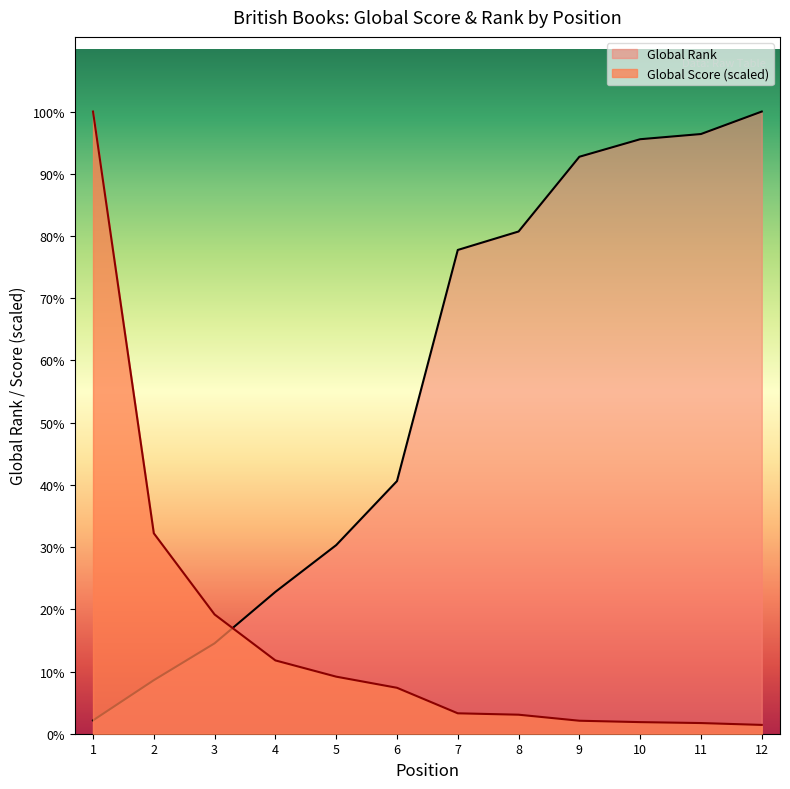

Does the chart have visible grid lines?

No